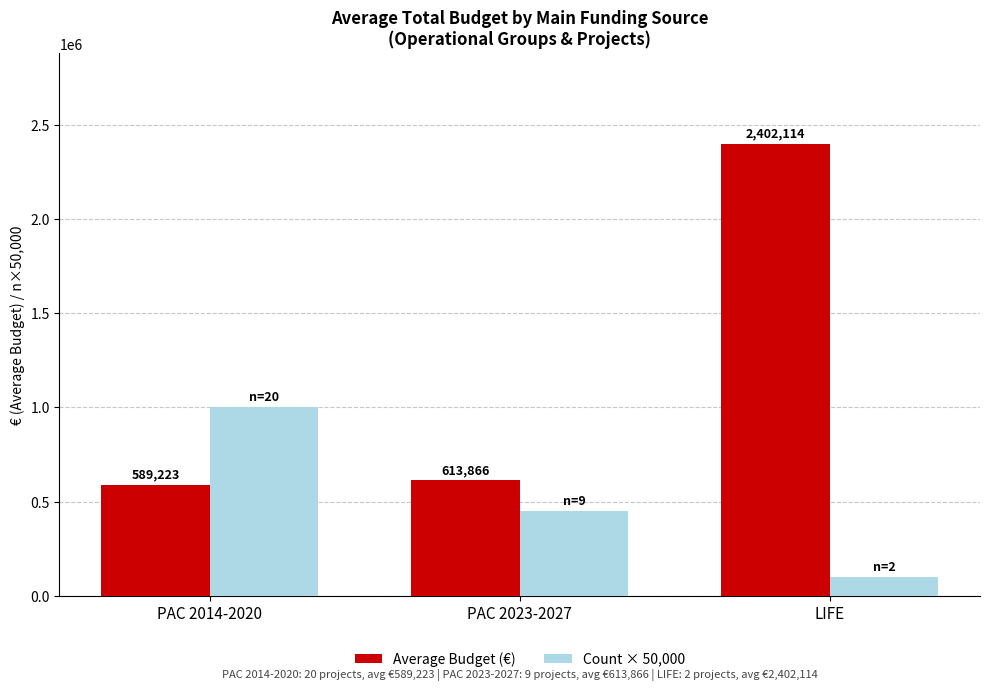

What are all the series names shown in the legend?

Average Budget (€), Count × 50,000